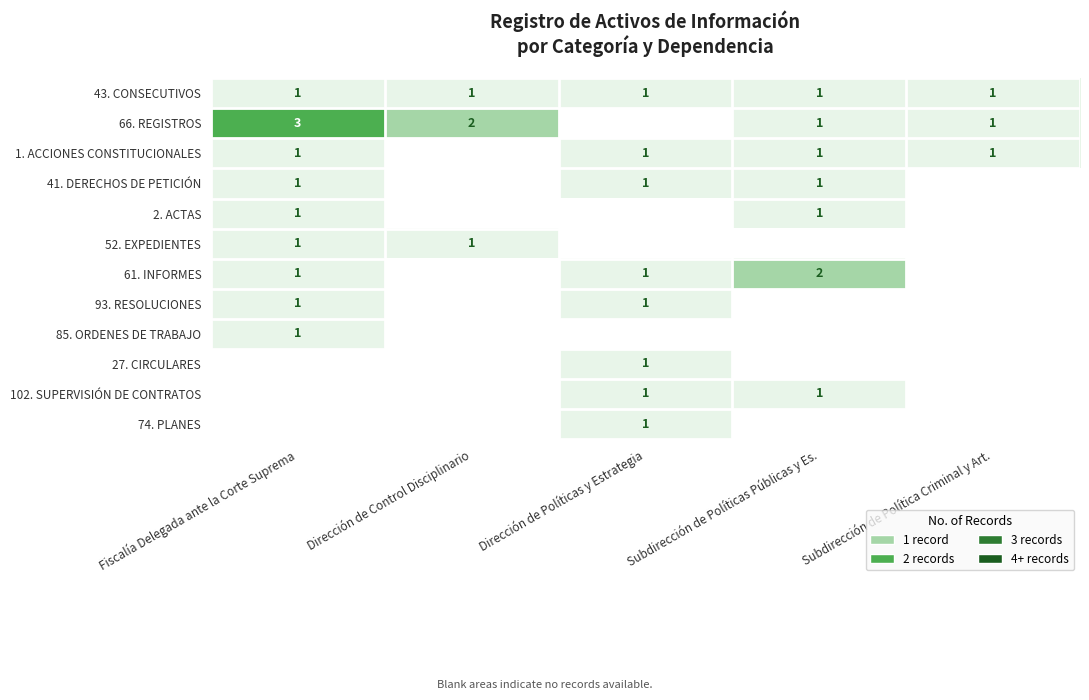

What is the sum of all 43. CONSECUTIVOS values?

5